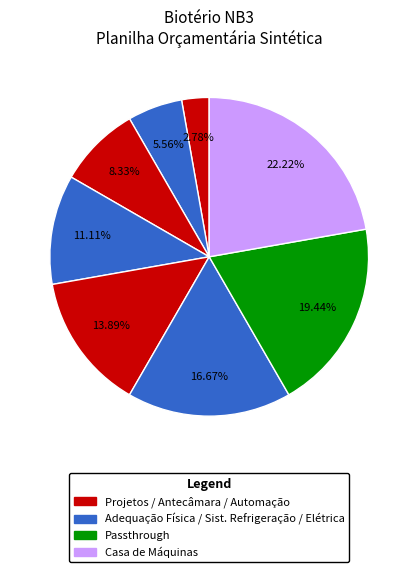

Count the number of slices in the pie.

8